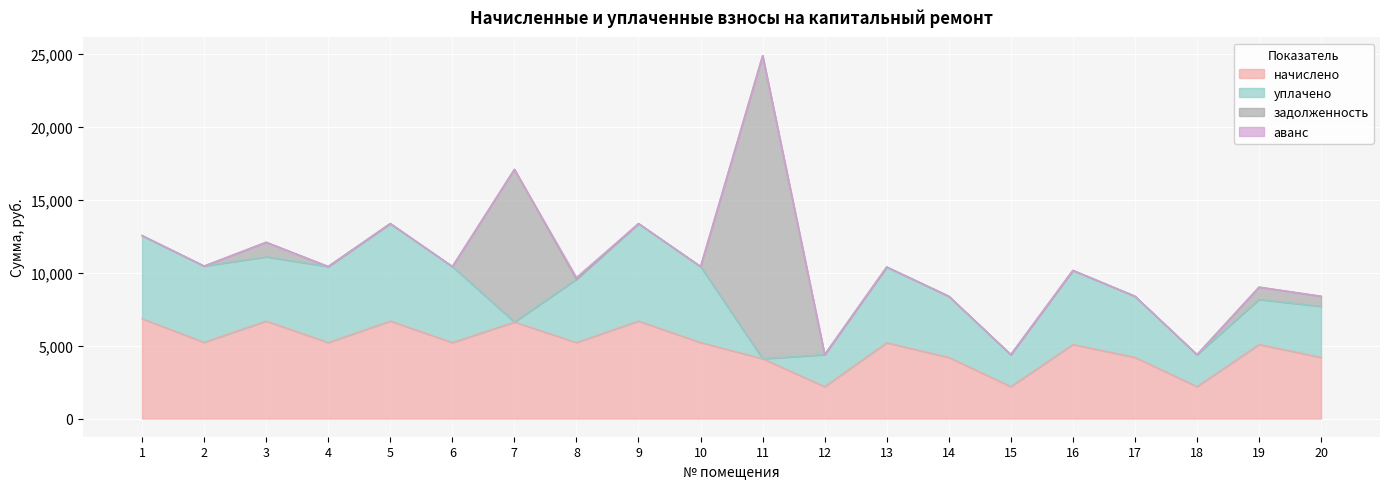

What is the sum of all аванс values?

128.6